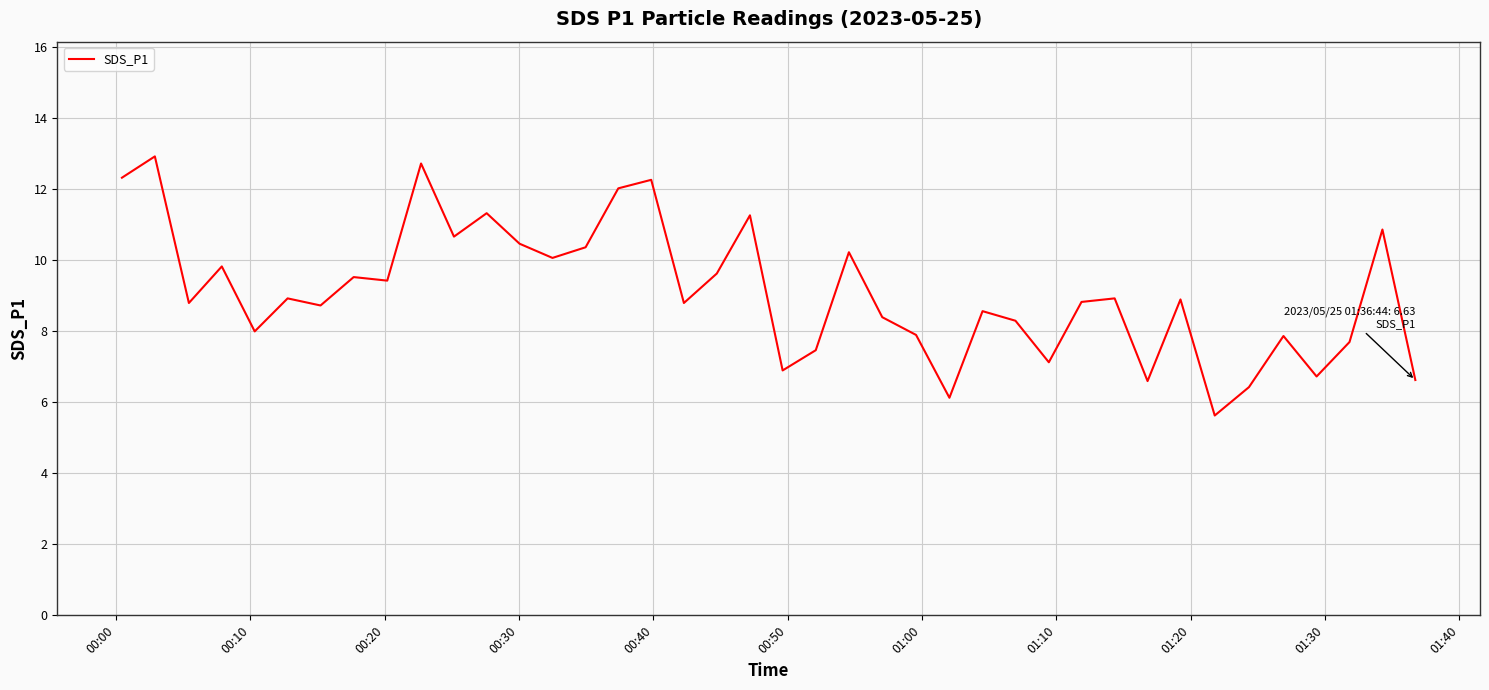

What is the difference between the maximum and minimum values?

7.3